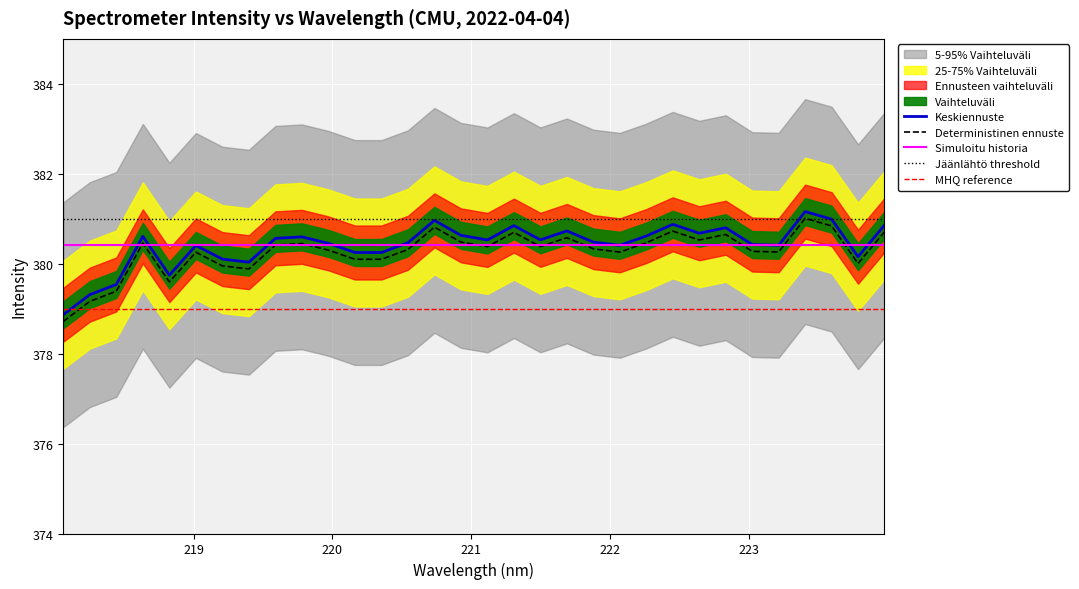

The value at 219.9712 is 103.3. True or false?

False